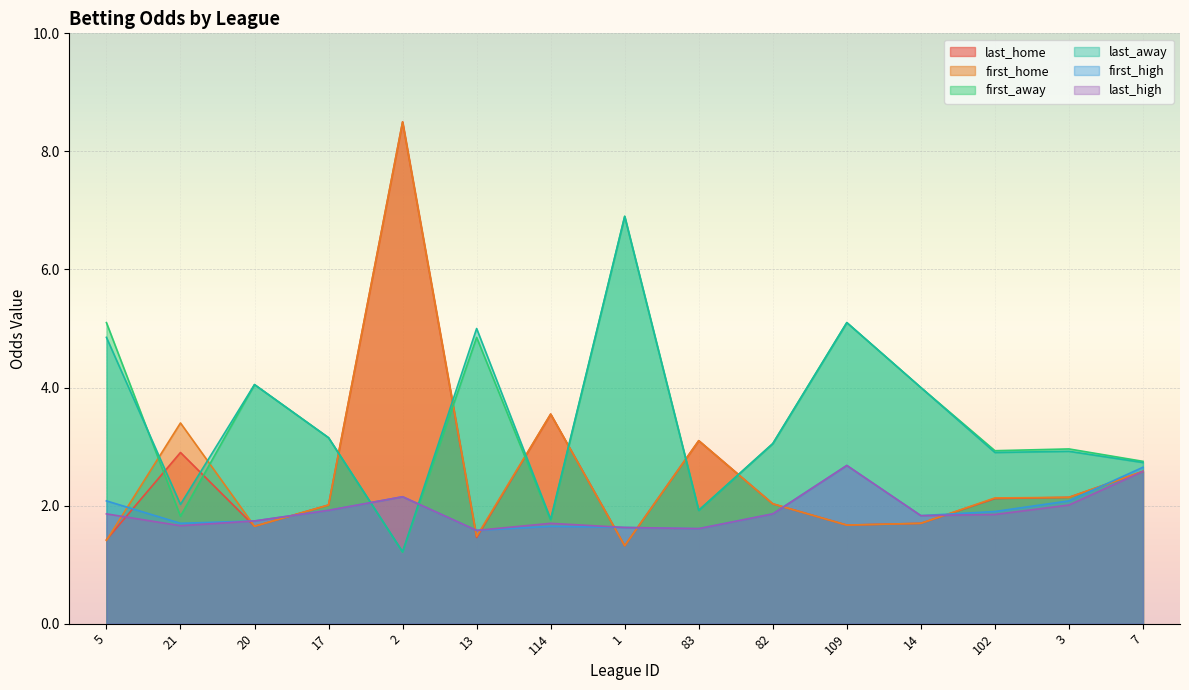

Which has a higher value, 2 or 114?

2